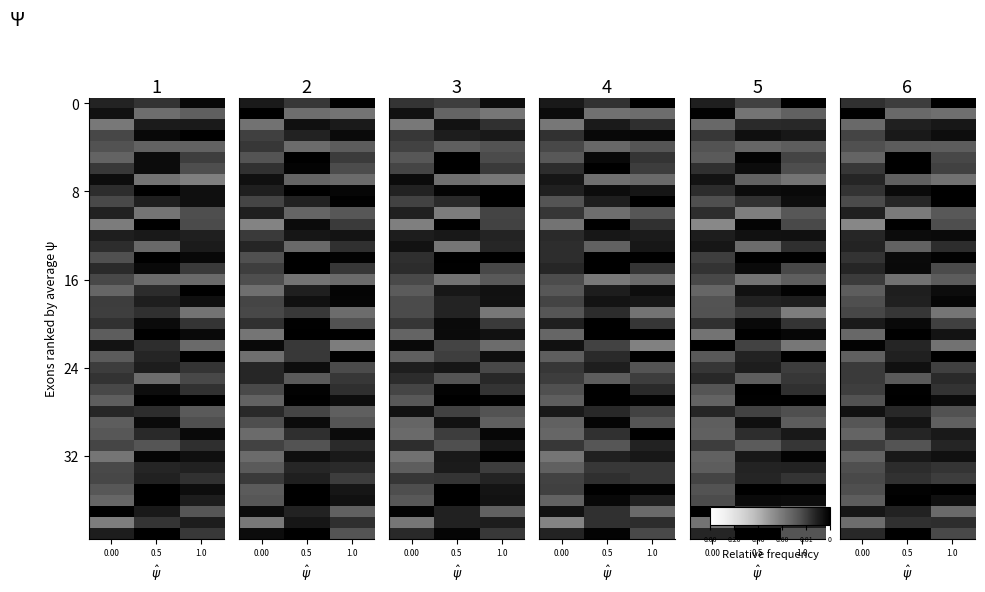

Between 0.5 and 1.0, which is larger?

1.0